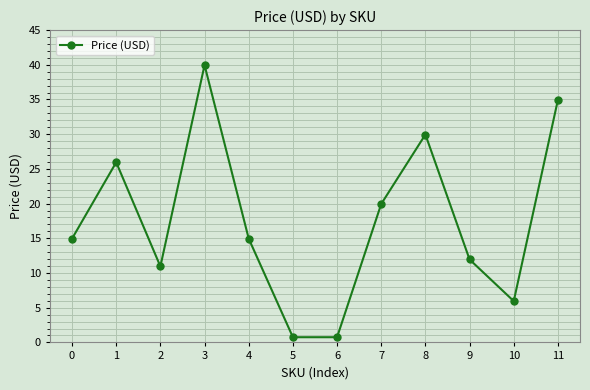

At which label is the value closest to 20?

7